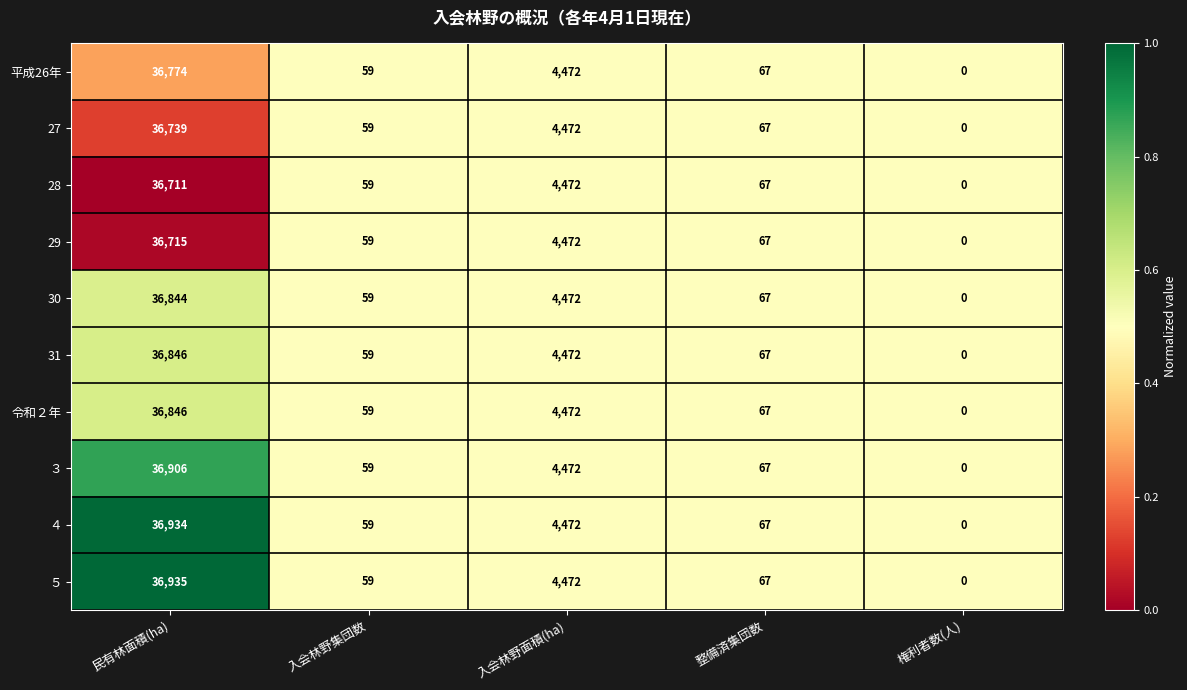

Which category has the lowest value in the ３ series?

権利者数(人)